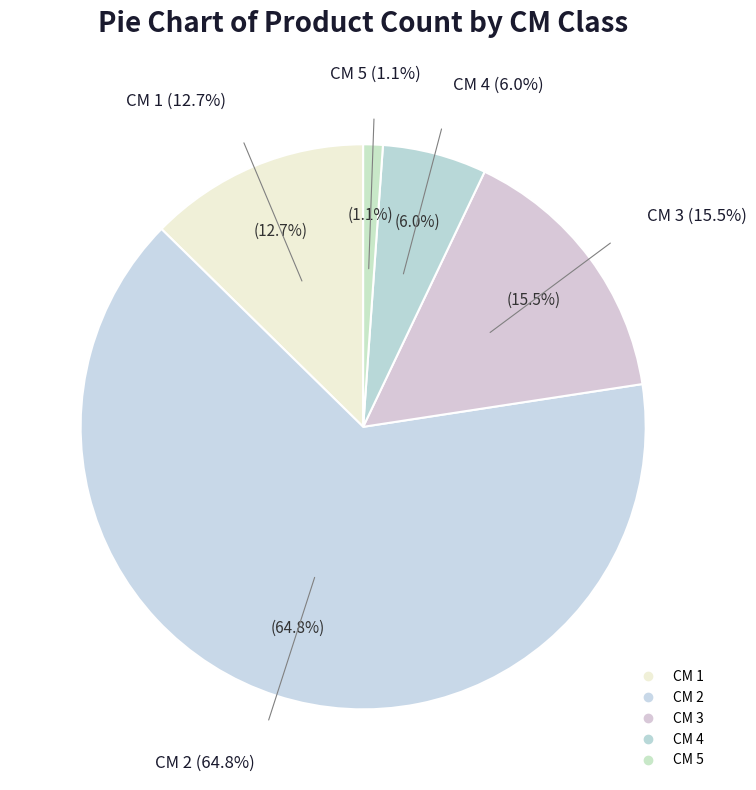

True or false: 2 accounts for 74% of the total.

False